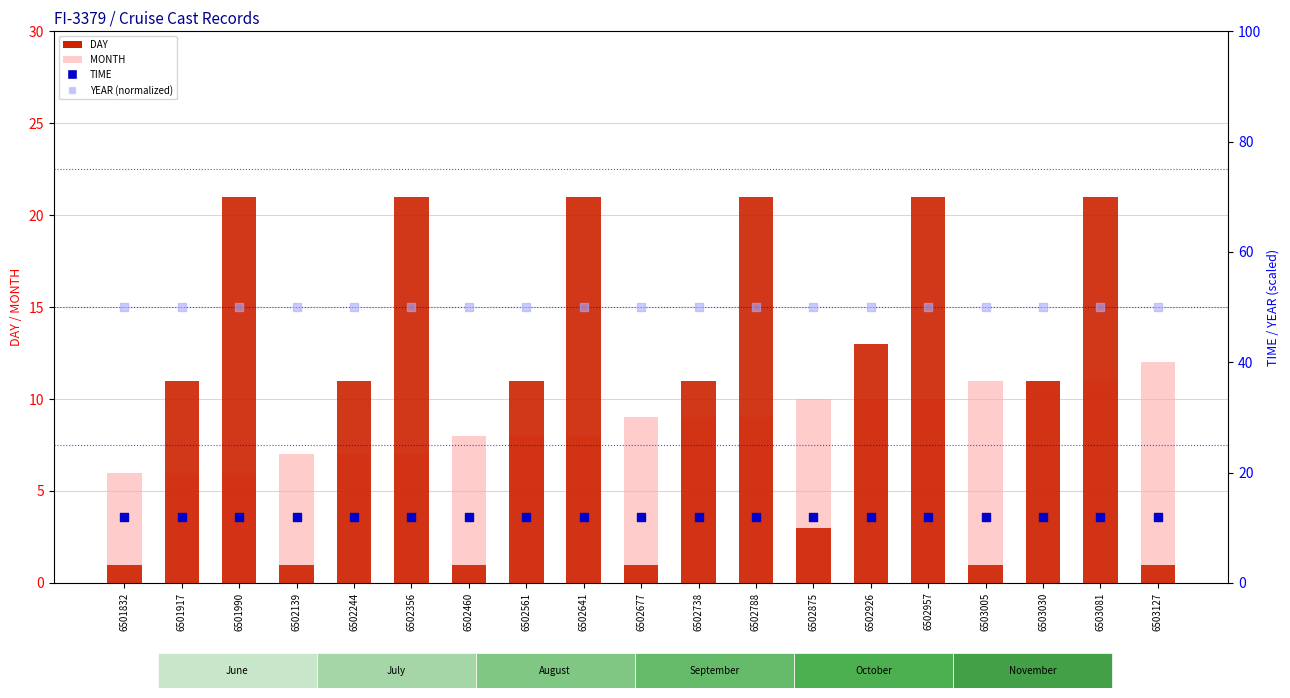

What are all the series names shown in the legend?

DAY, MONTH, TIME, YEAR (normalized)